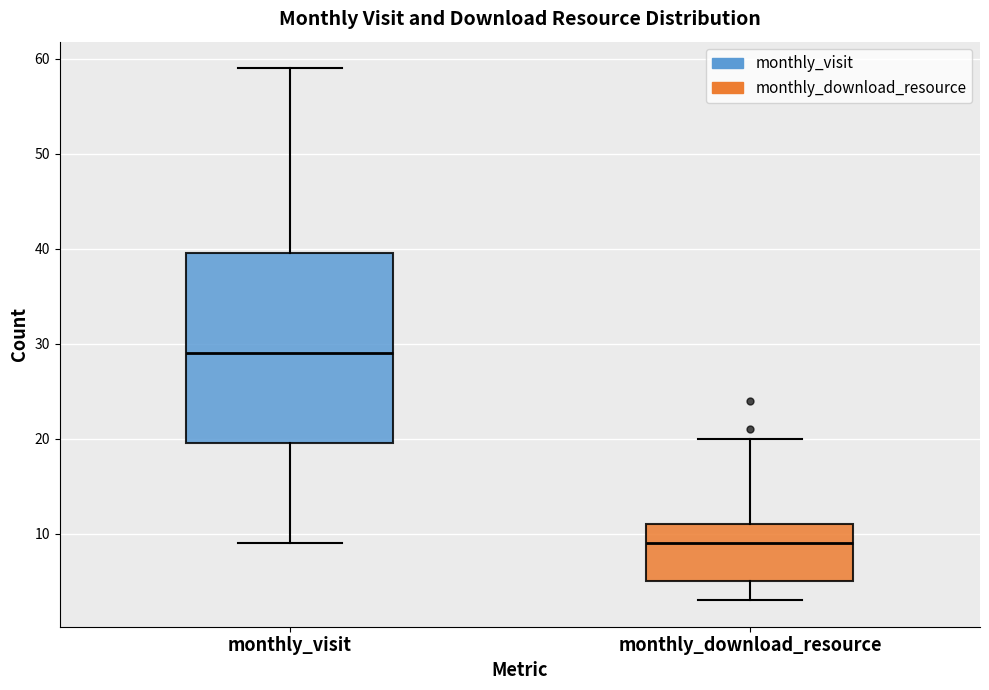

Reading left to right, transcribe this box plot: for each box, give where its median line is, the range the box spans, and where its two whiskers end, as read against the y-axis. The values are not printed on the chart, so give them approximately, as read against the axis.

monthly_visit: median 29, box 20 to 40, whiskers 9 to 59
monthly_download_resource: median 9, box 5 to 11, whiskers 3 to 20